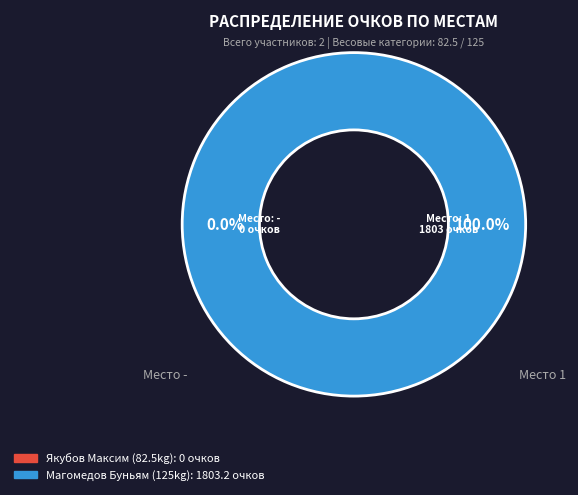

True or false: 1 accounts for 99% of the total.

False